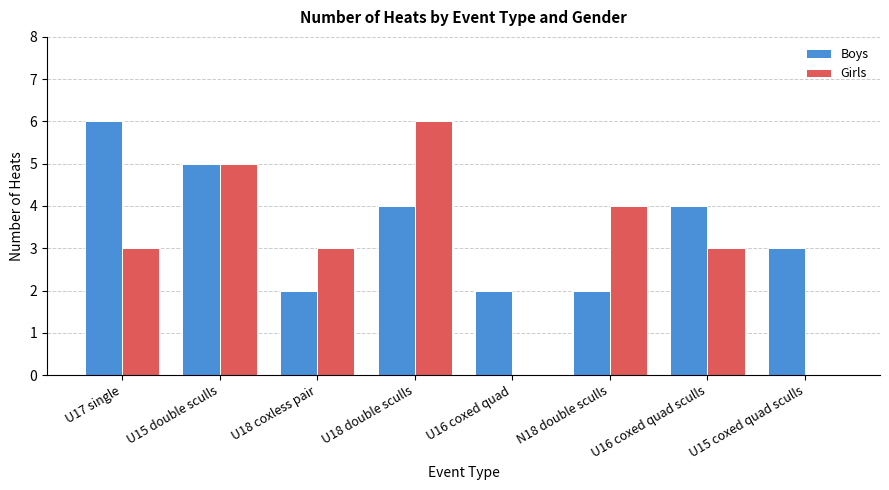

Between U18 coxless pair and U15 coxed quad sculls, which series saw the biggest shift?

Girls